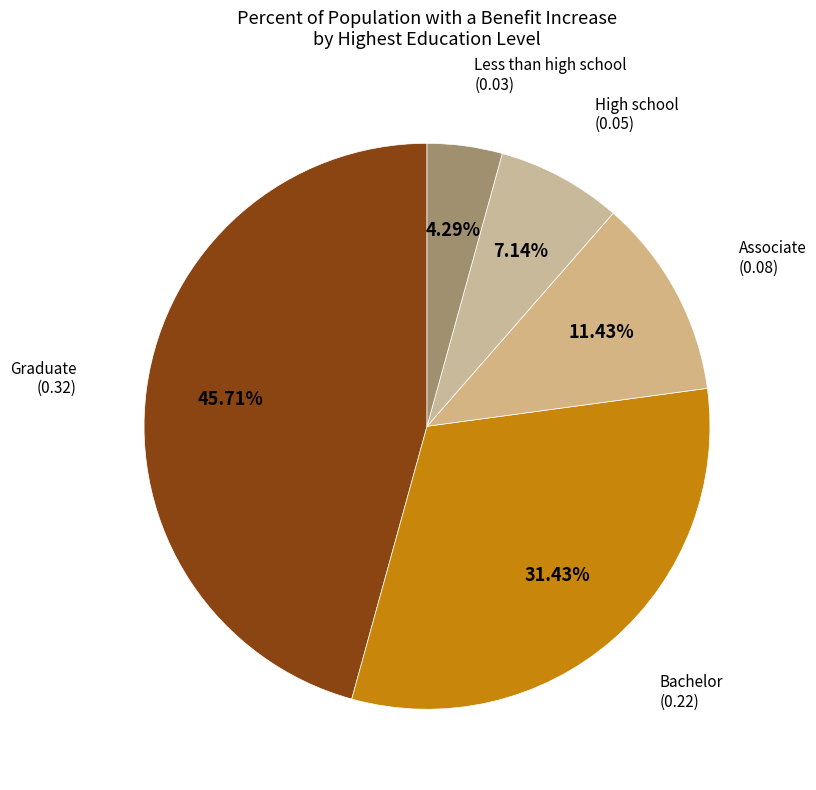

How many segments does this pie chart have?

5